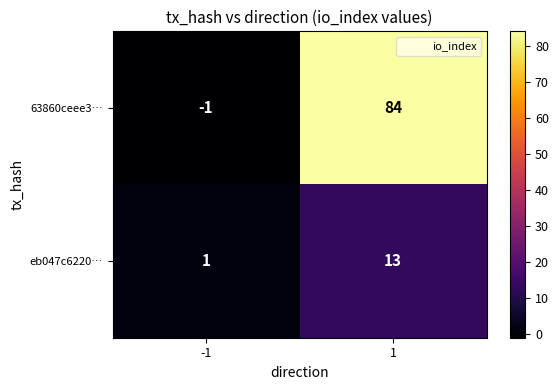

At which category does the chart reach its minimum across all series?

-1